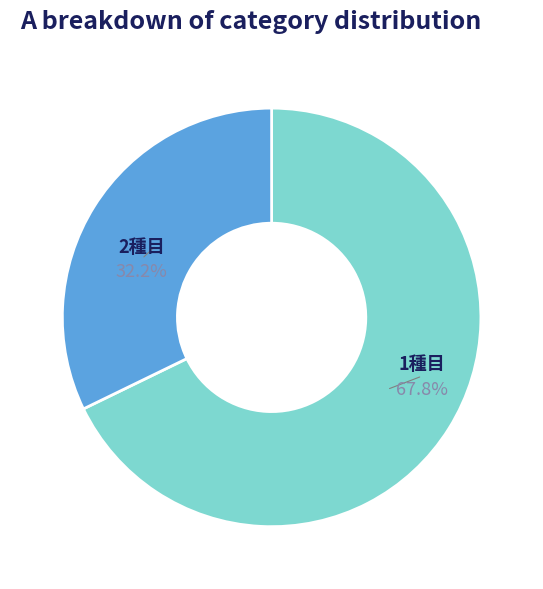

Does any single category account for the majority?

Yes